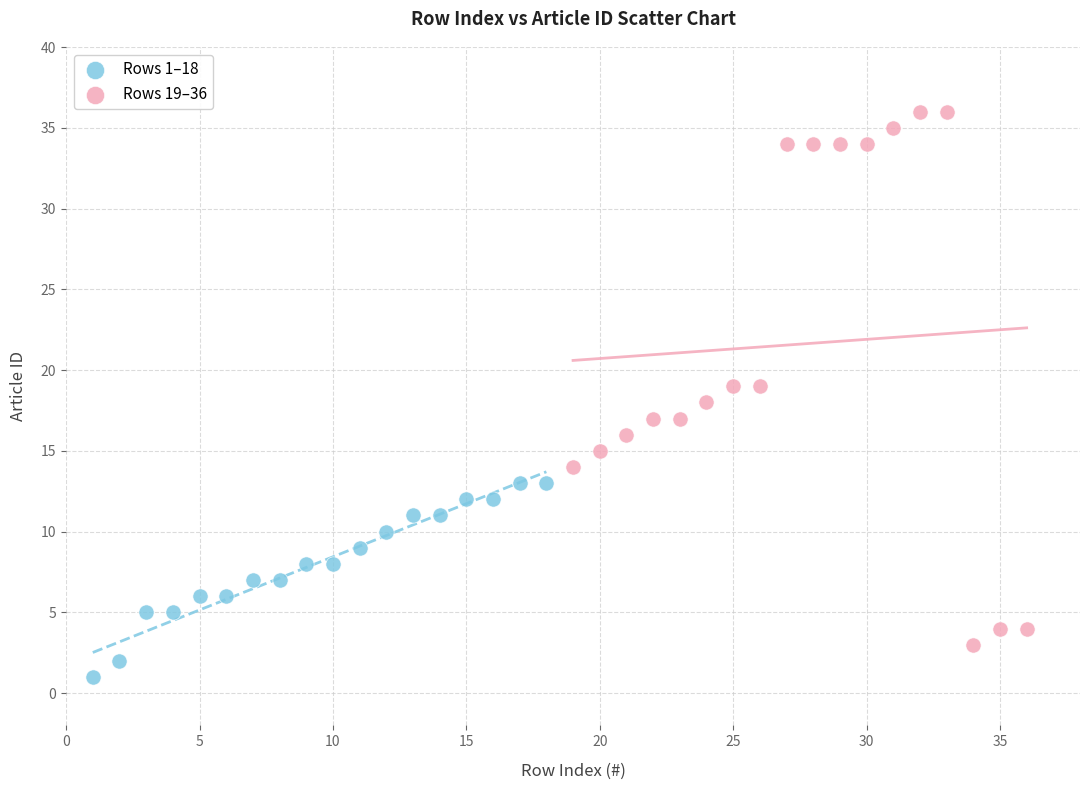

Which series has the largest Y range (max minus min)?

Rows 19–36